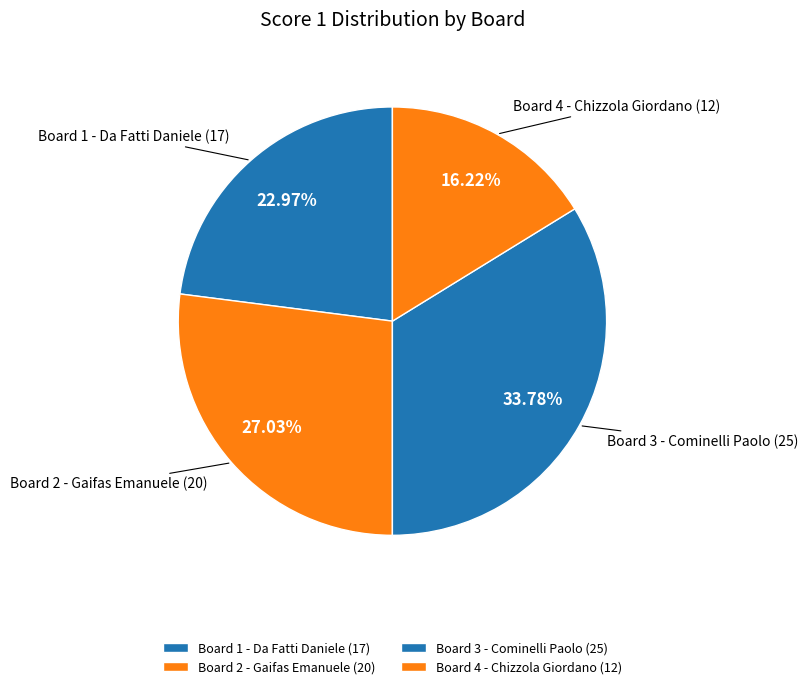

Between Board 1 - Da Fatti Daniele (17) and Board 4 - Chizzola Giordano (12), which is larger?

Board 1 - Da Fatti Daniele (17)